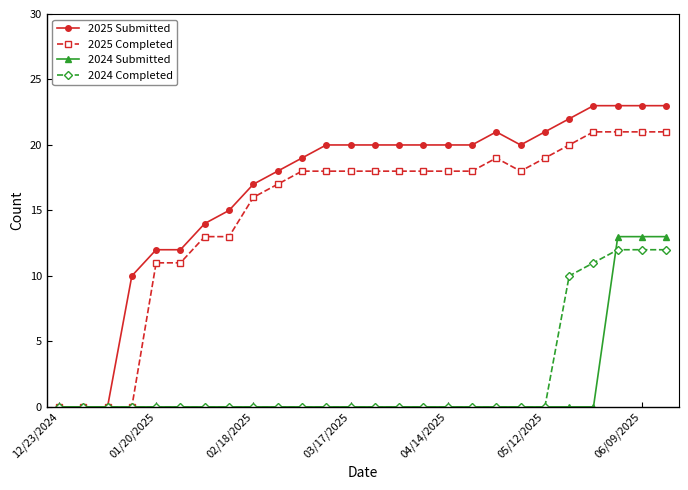

True or false: 2025 Completed has more than 0 interior local peaks.

True